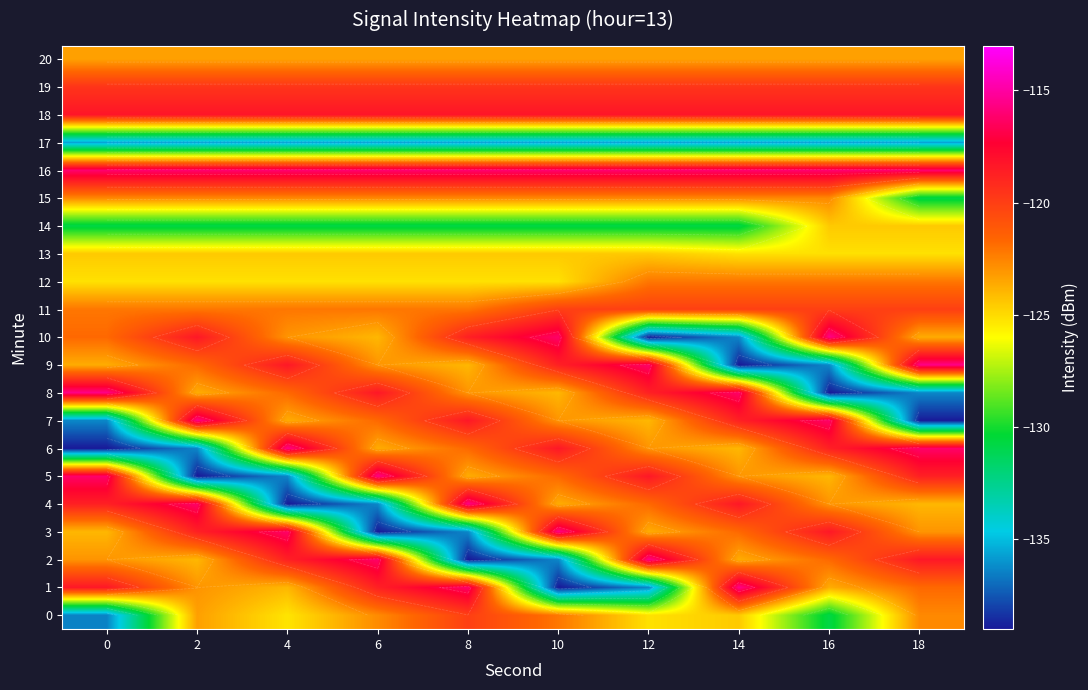

At 4, list the series in order from largest to smallest.

6, 16, 3, 18, 9, 2, 19, 8, 11, 15, 10, 20, 7, 1, 13, 12, 0, 14, 17, 5, 4